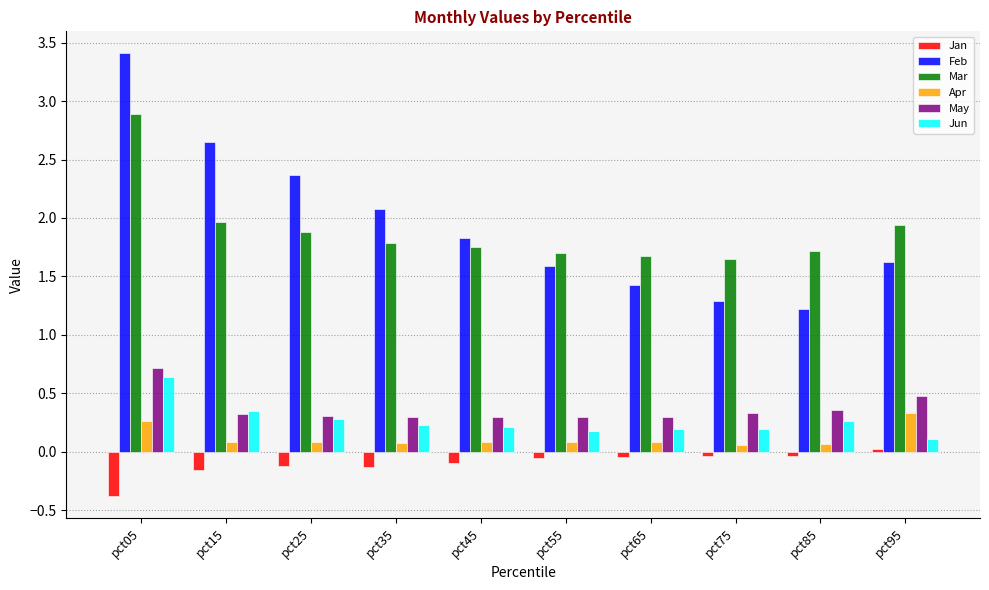

The value of May at pct45 is 0.1. True or false?

False